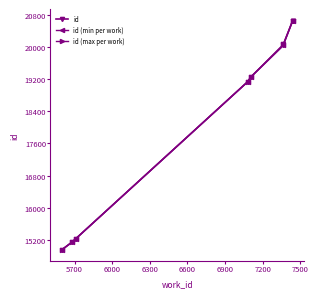

What is the difference between the maximum and minimum values?

5693